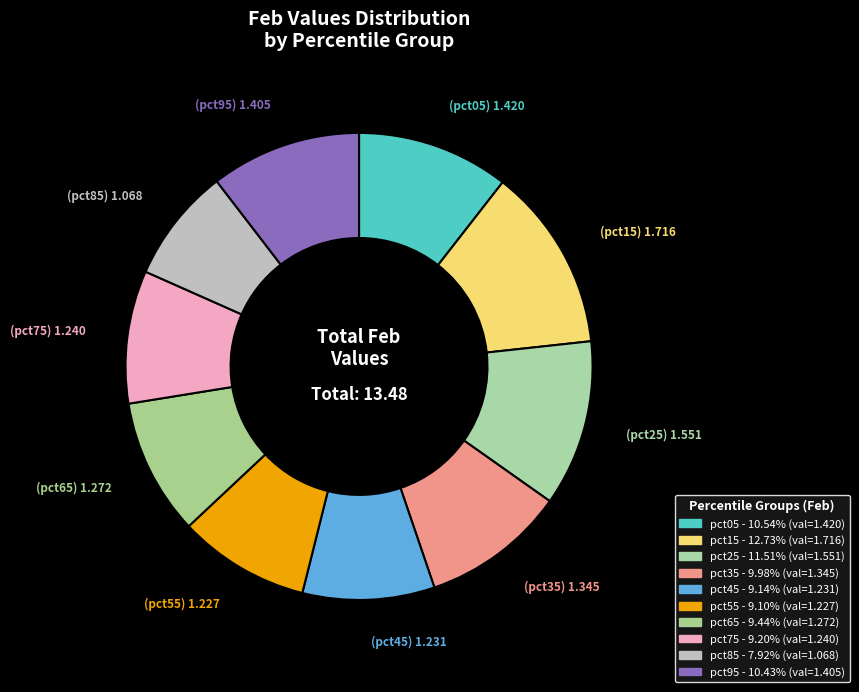

Does any single category account for the majority?

No